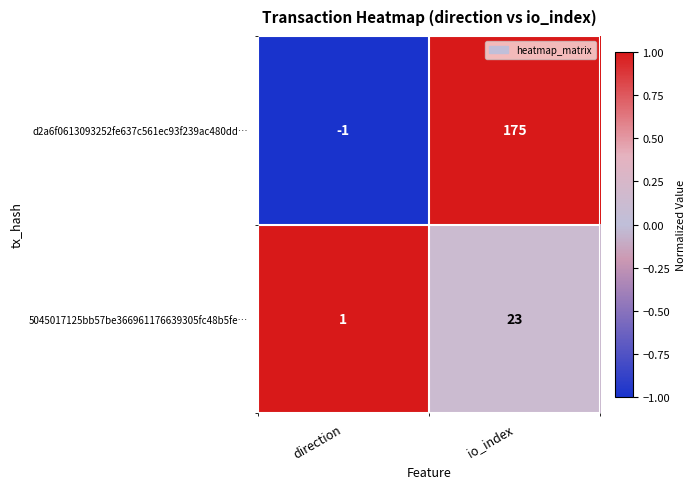

At which category is the sum across all series the highest?

io_index